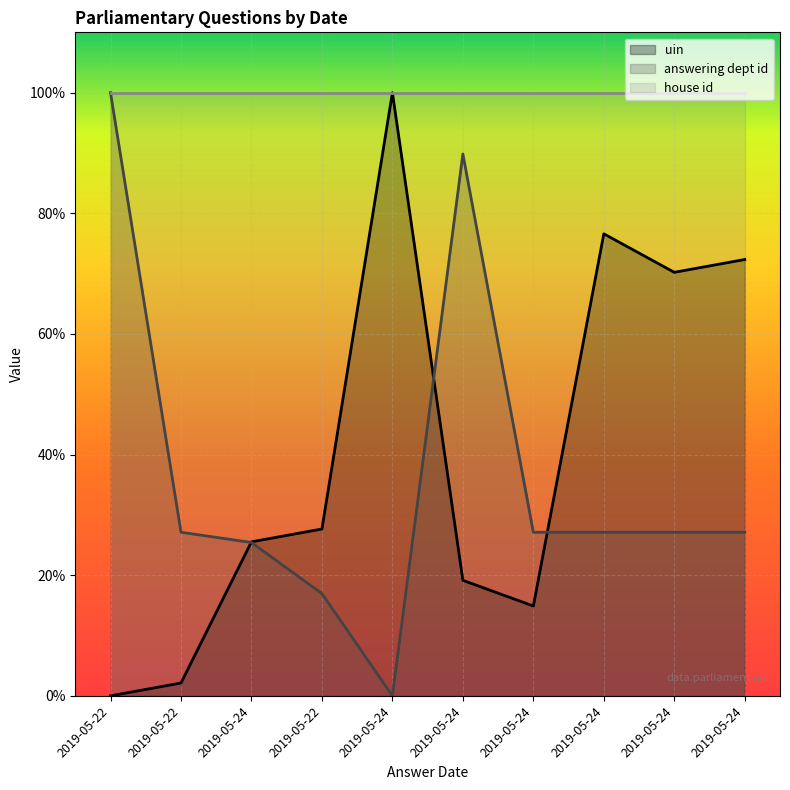

Rank the categories by uin value from highest to lowest.

2019-05-24, 2019-05-24, 2019-05-24, 2019-05-24, 2019-05-22, 2019-05-24, 2019-05-24, 2019-05-24, 2019-05-22, 2019-05-22